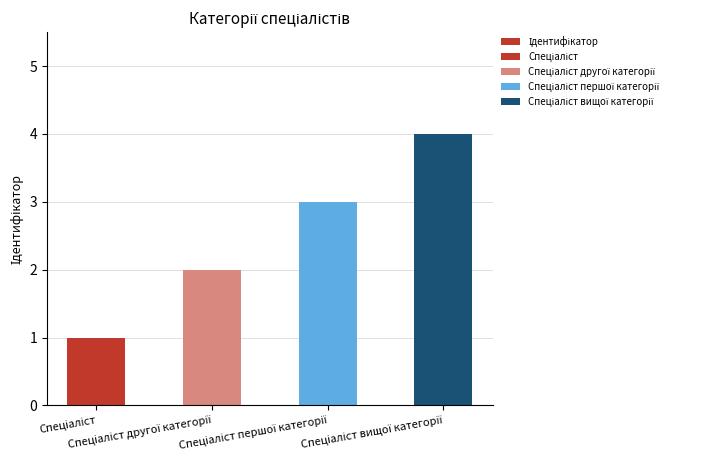

How many values are below 3?

2